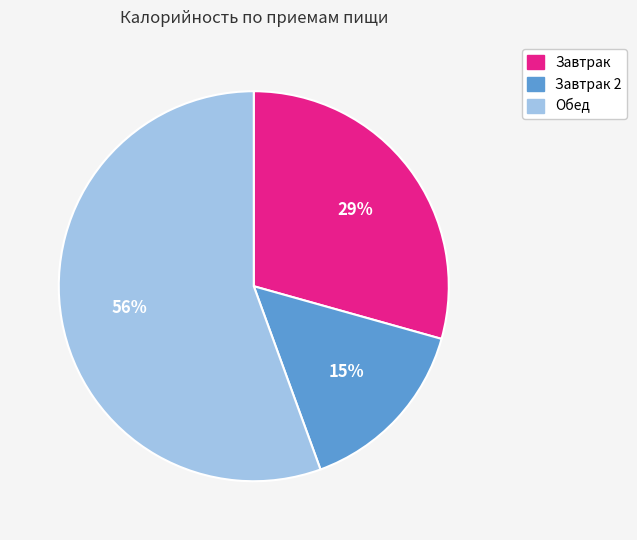

Is there any slice that represents more than half of the pie?

Yes